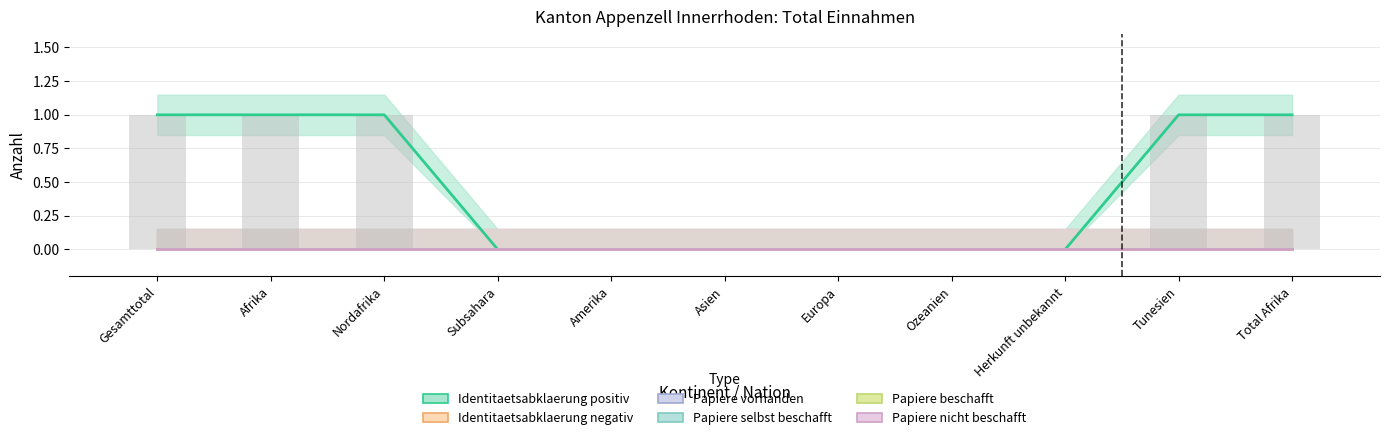

Reading right to left, transcribe all the data shown in this chart.

Identitaetsabklaerung positiv: 1	1	0	0	0	0	0	0	1	1	1
Identitaetsabklaerung negativ: 0	0	0	0	0	0	0	0	0	0	0
Papiere vorhanden: 0	0	0	0	0	0	0	0	0	0	0
Papiere selbst beschafft: 0	0	0	0	0	0	0	0	0	0	0
Papiere beschafft: 0	0	0	0	0	0	0	0	0	0	0
Papiere nicht beschafft: 0	0	0	0	0	0	0	0	0	0	0